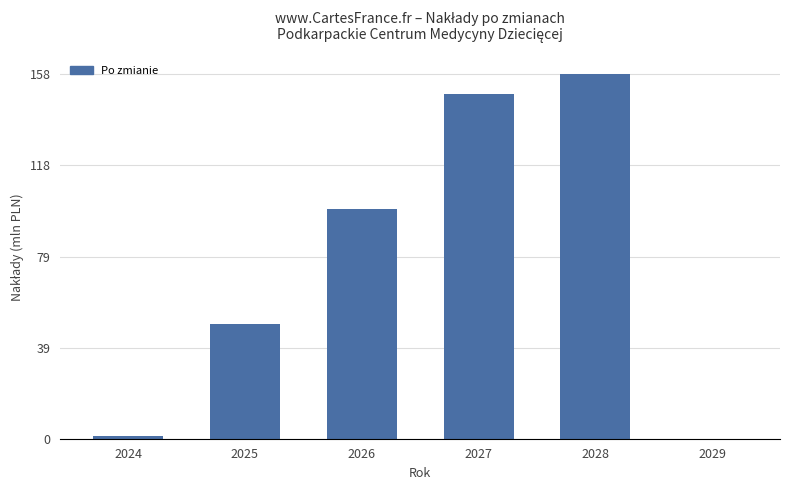

Reading left to right, list all the values displayed in this chart.

2024=1120382	2025=50000000	2026=100000000	2027=150000000	2028=158567108	2029=0